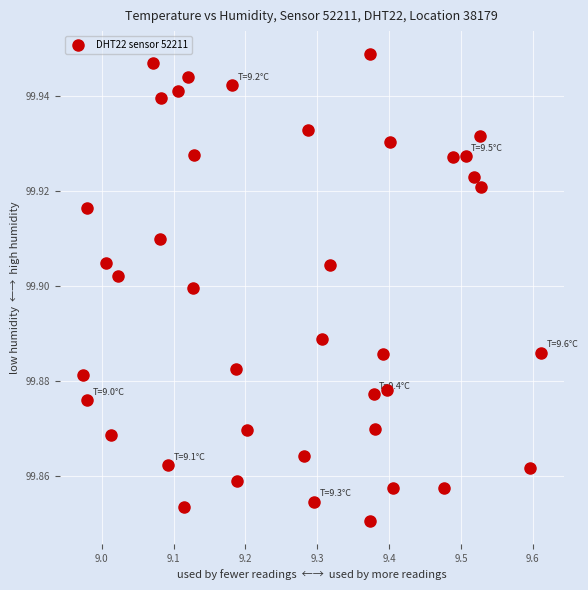

What is the range of X values (max minus min)?

0.6